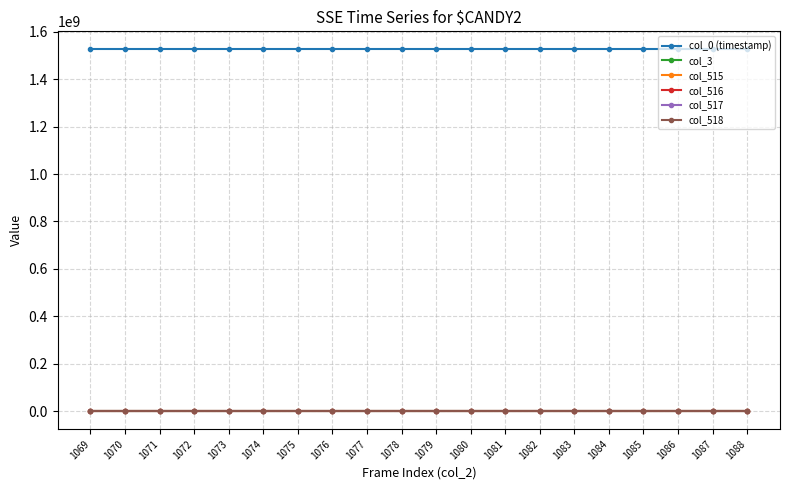

True or false: col_517 and col_0 (timestamp) cross at least once.

False